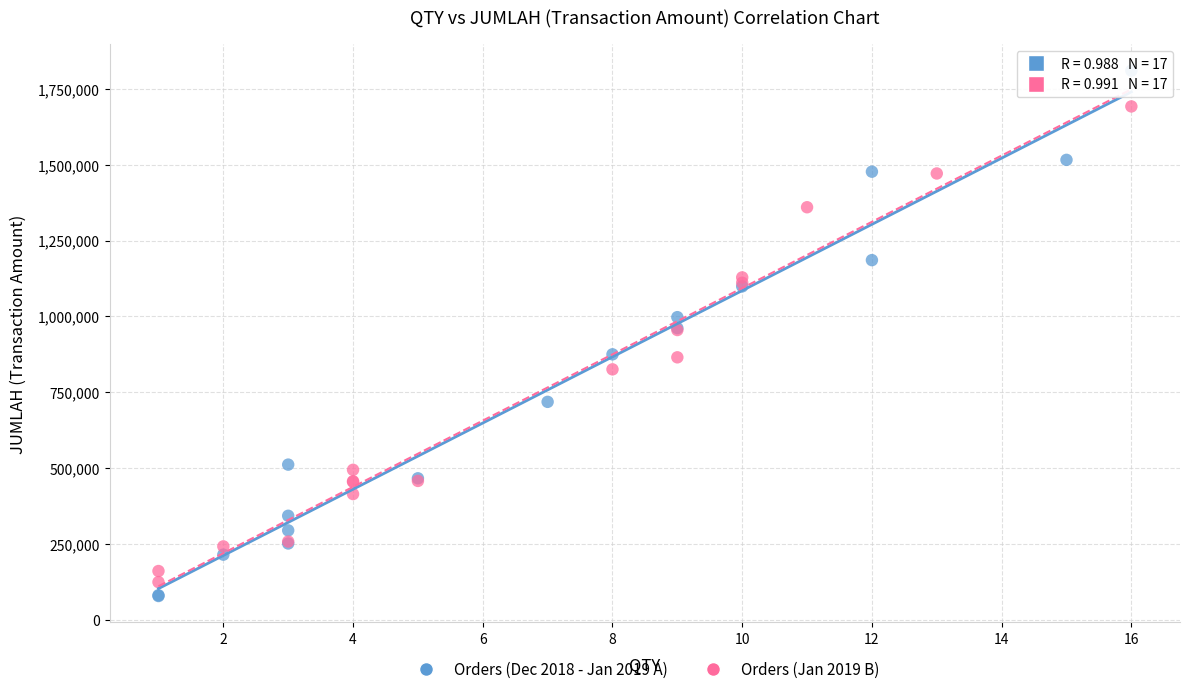

Which series reaches the maximum Y coordinate?

Orders (Dec 2018 - Jan 2019 A)